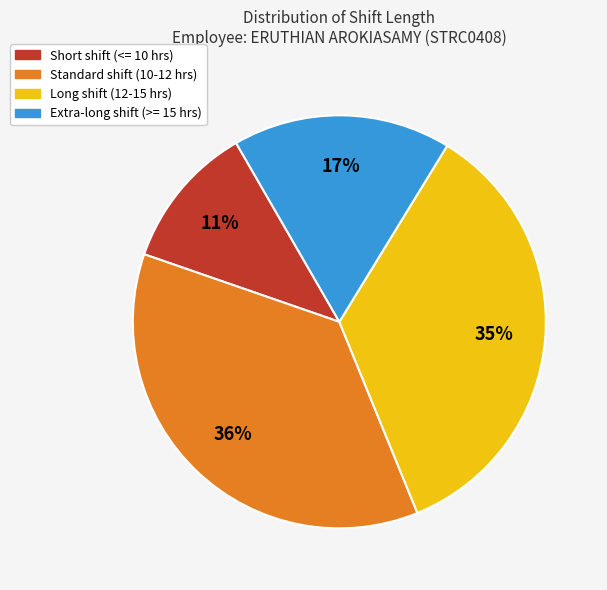

To the nearest percent, what is the average slice percentage?

25%